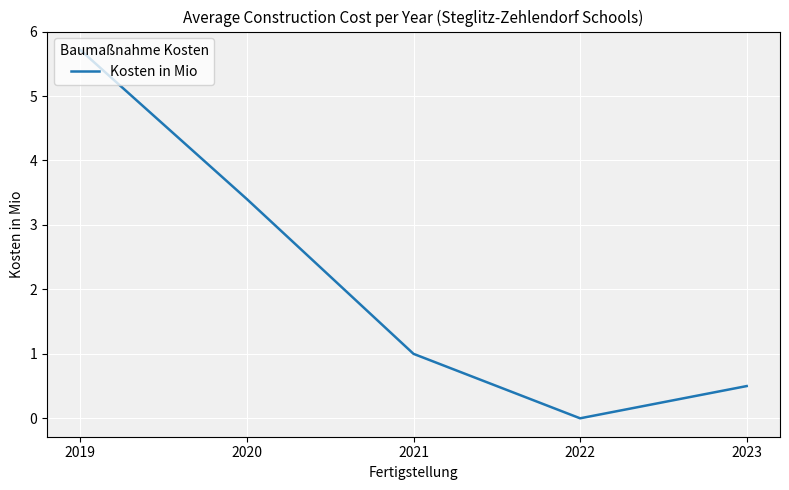

List the labels in order of value, largest first.

2019, 2020, 2021, 2023, 2022